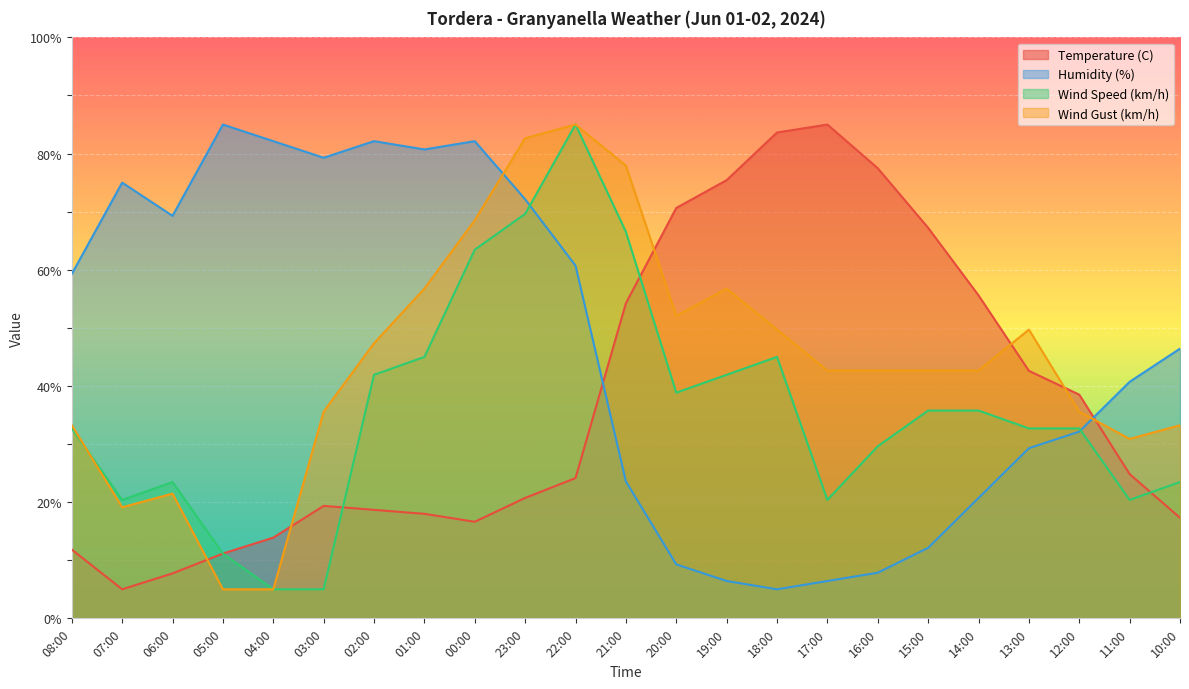

At which category is the sum across all series the highest?

22:00